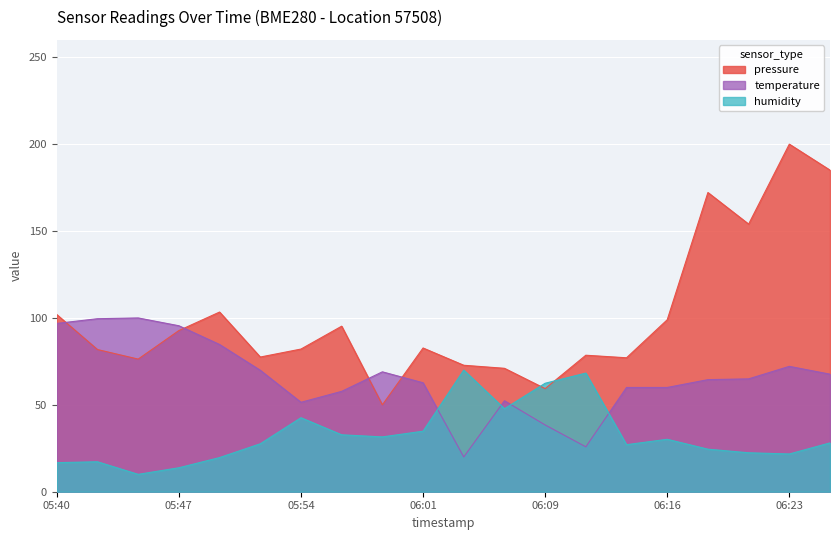

True or false: temperature has a value of 81.8 at 06:14.

False